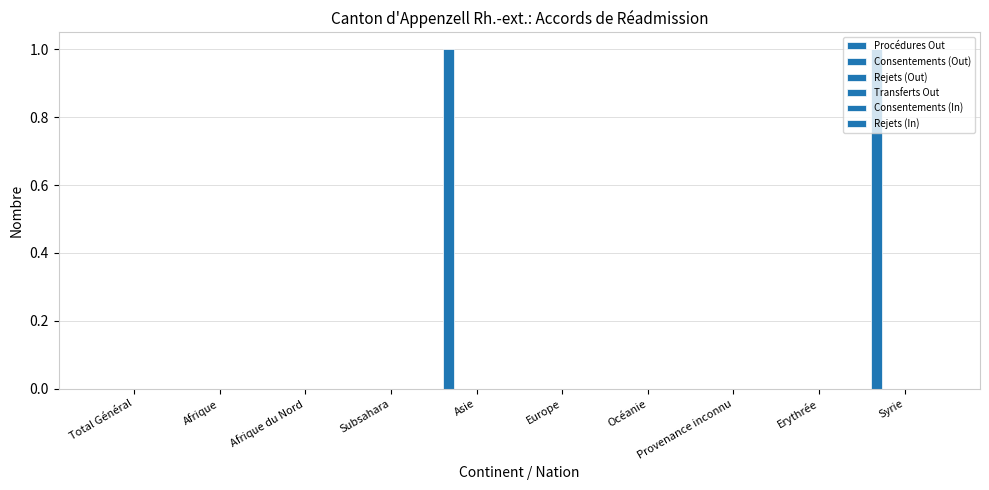

How many data points does each series have?

10